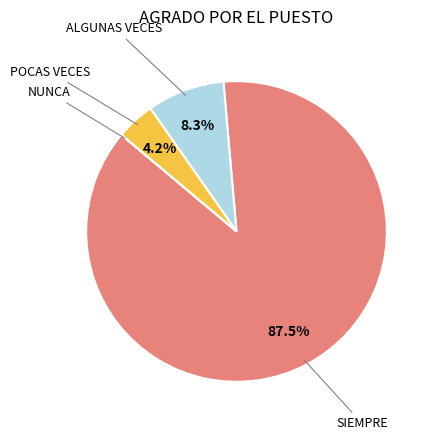

Approximately how many times larger is the value at SIEMPRE compared to ALGUNAS VECES?

10.5